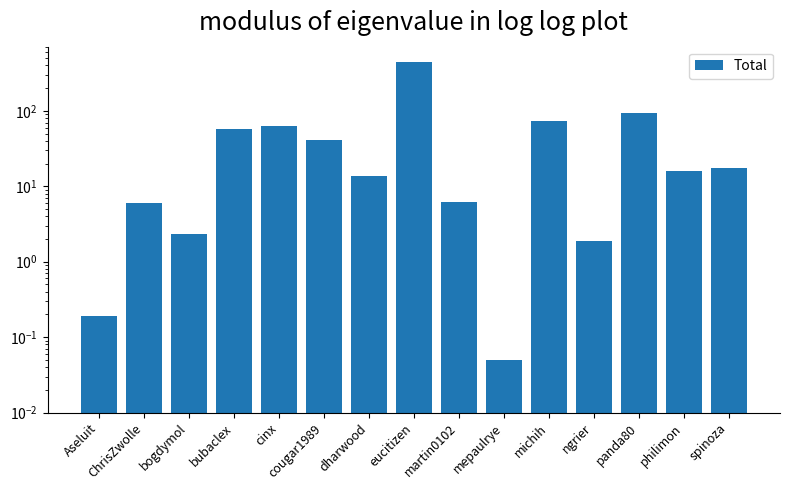

What is the change in value from michih to philimon?

-58.2